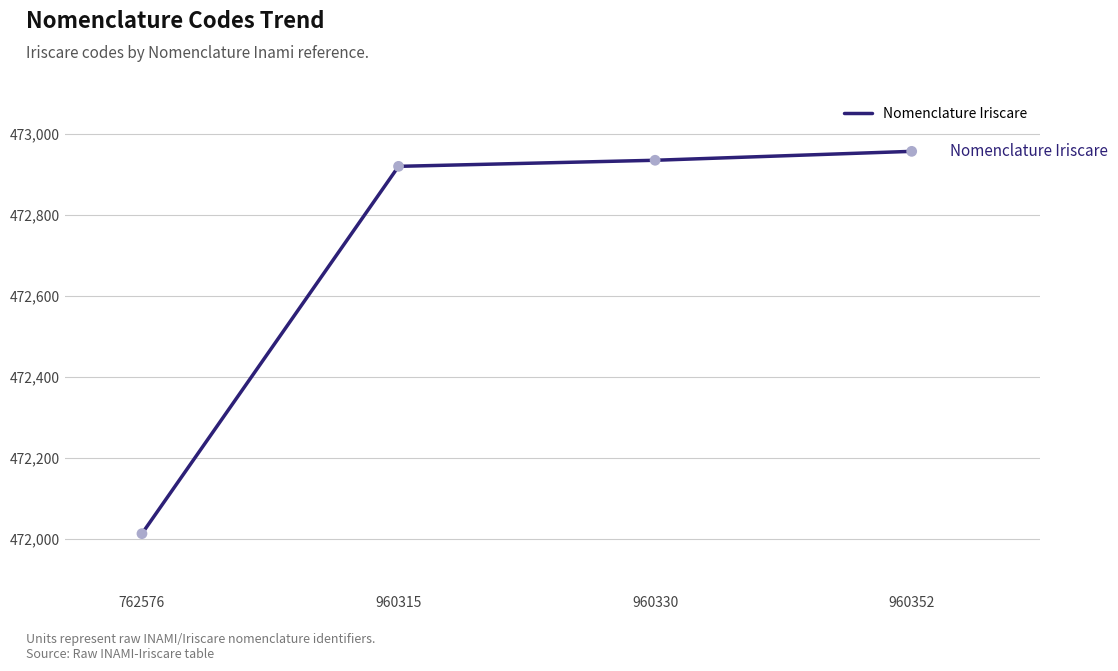

What is the ratio of the value at 762576 to the value at 960330?

1.0